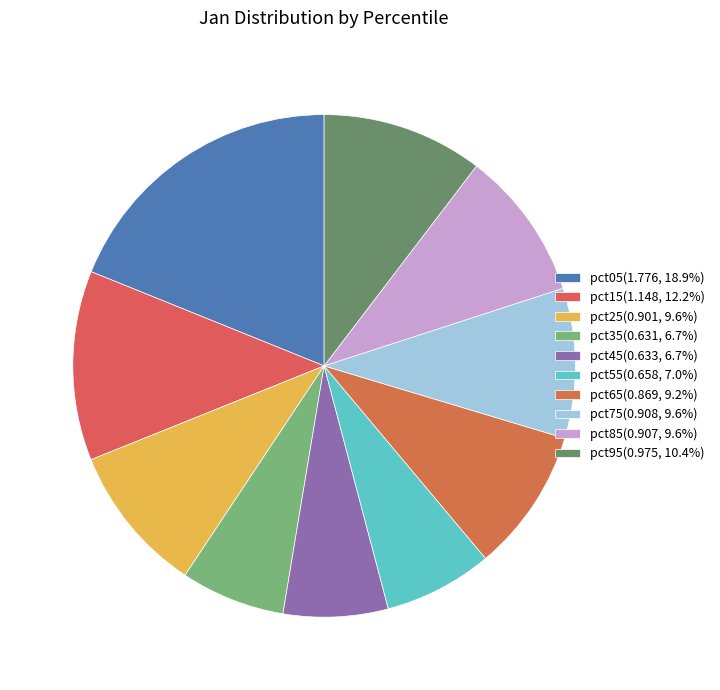

Which slice is the smallest?

pct35